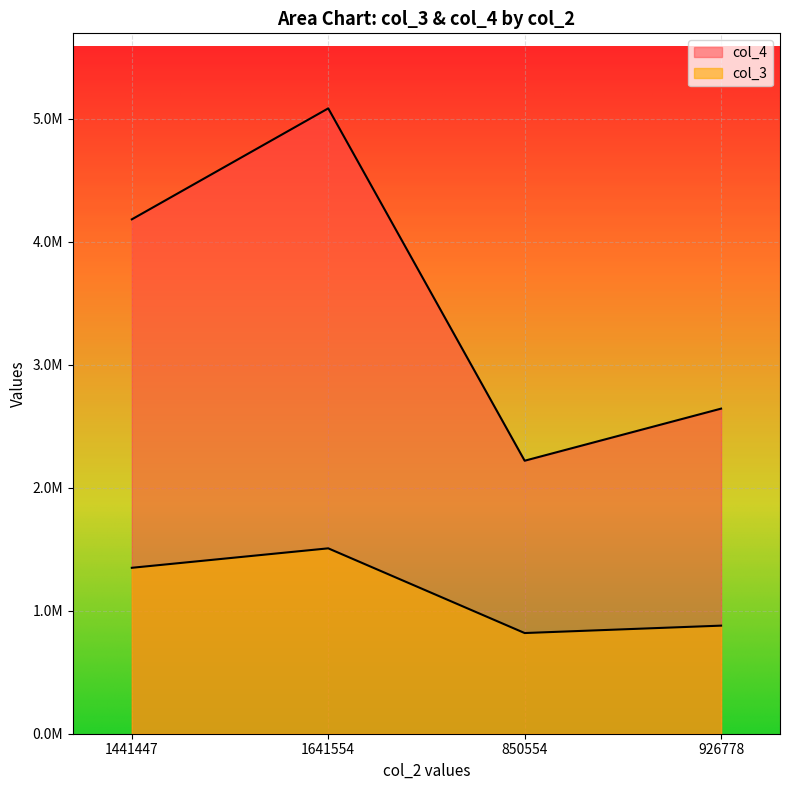

What is the total value across all series at 926778?

3523229